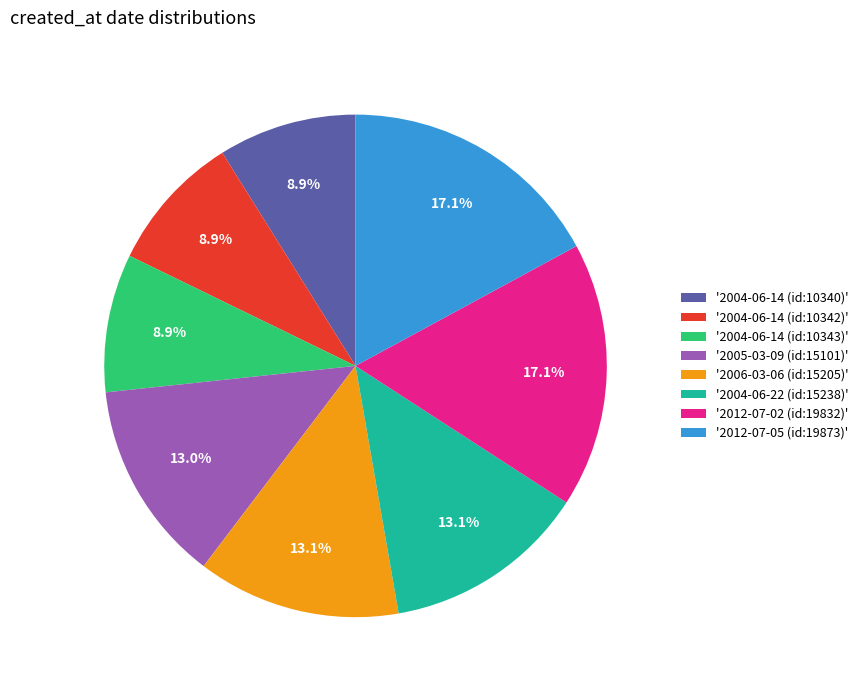

Combined, what portion of the pie is '2004-06-22 (id:15238)' and '2006-03-06 (id:15205)'?

26.2%